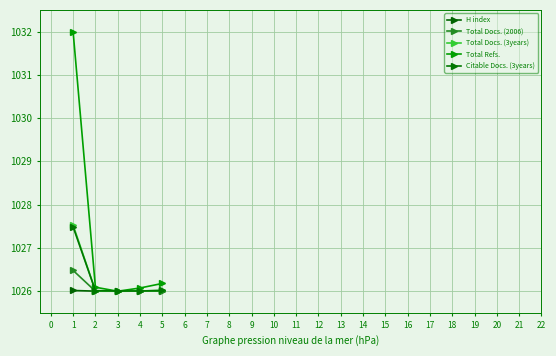

How many distinct data groups are displayed?

5